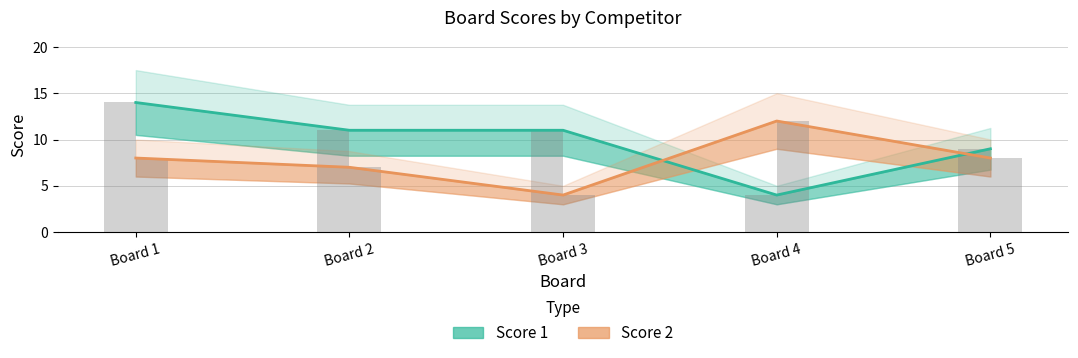

Between Board 2 and Board 5, which series saw the biggest shift?

Score 1